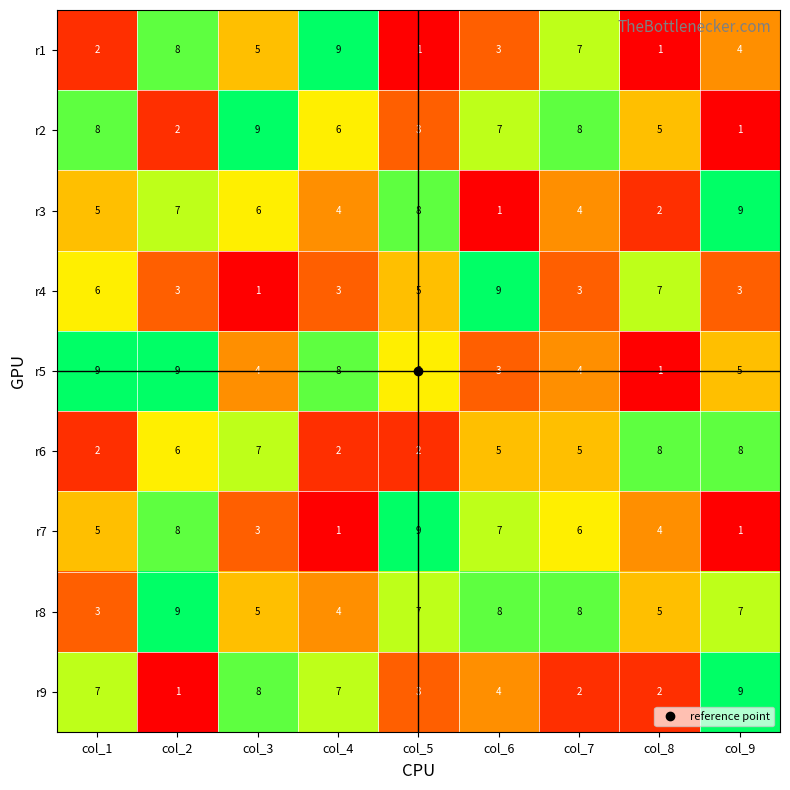

Between col_4 and col_9, which series saw the biggest shift?

r6